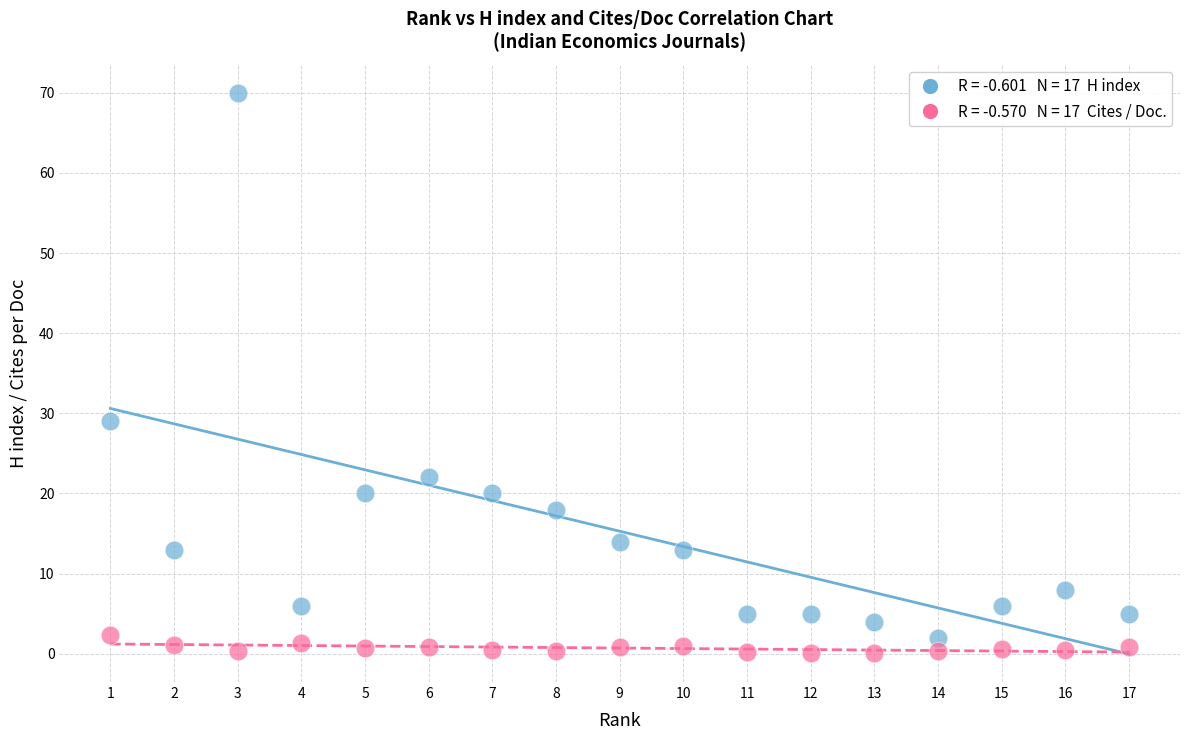

Across all data points, what is the range of Y values (max minus min)?

69.9